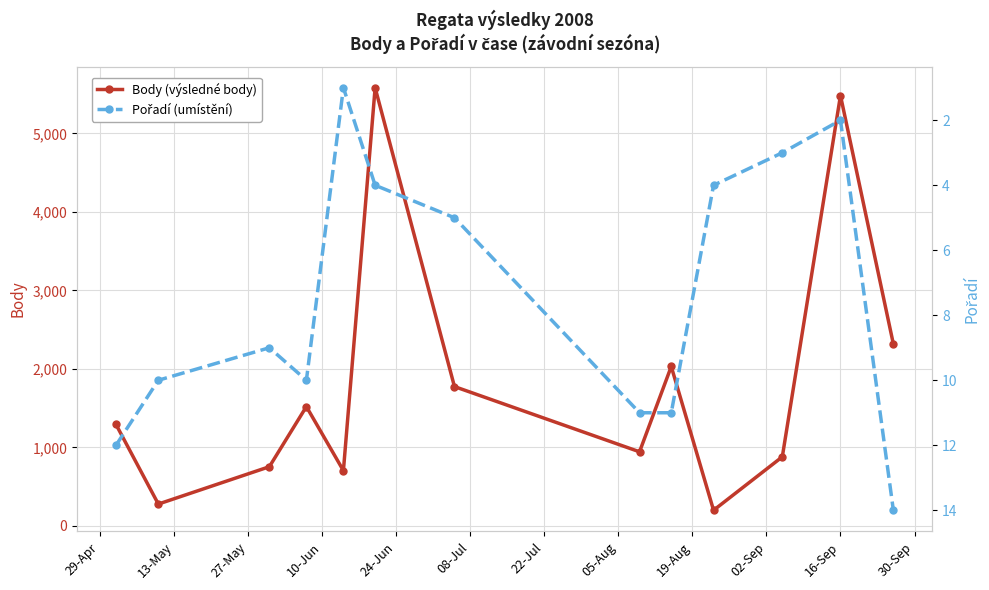

In Body (výsledné body), how many points are lower than both neighbors (excluding endpoints)?

4